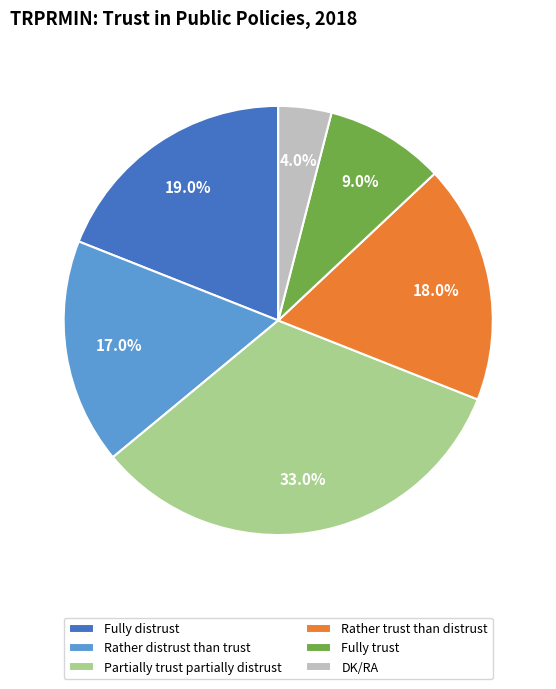

Between DK/RA and Rather distrust than trust, which is larger?

Rather distrust than trust